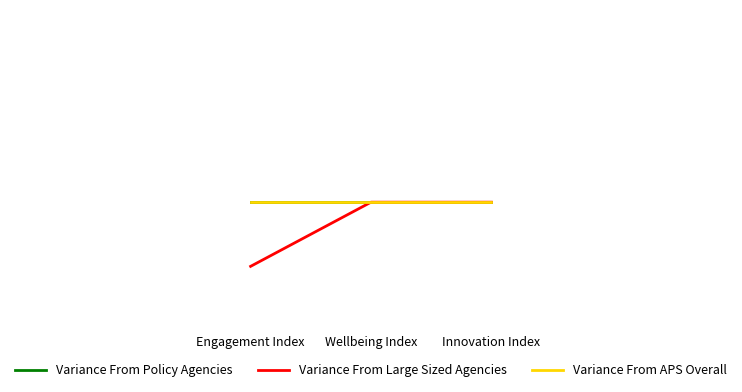

List the labels in order of Variance From Large Sized Agencies value, largest first.

Wellbeing Index, Innovation Index, Engagement Index